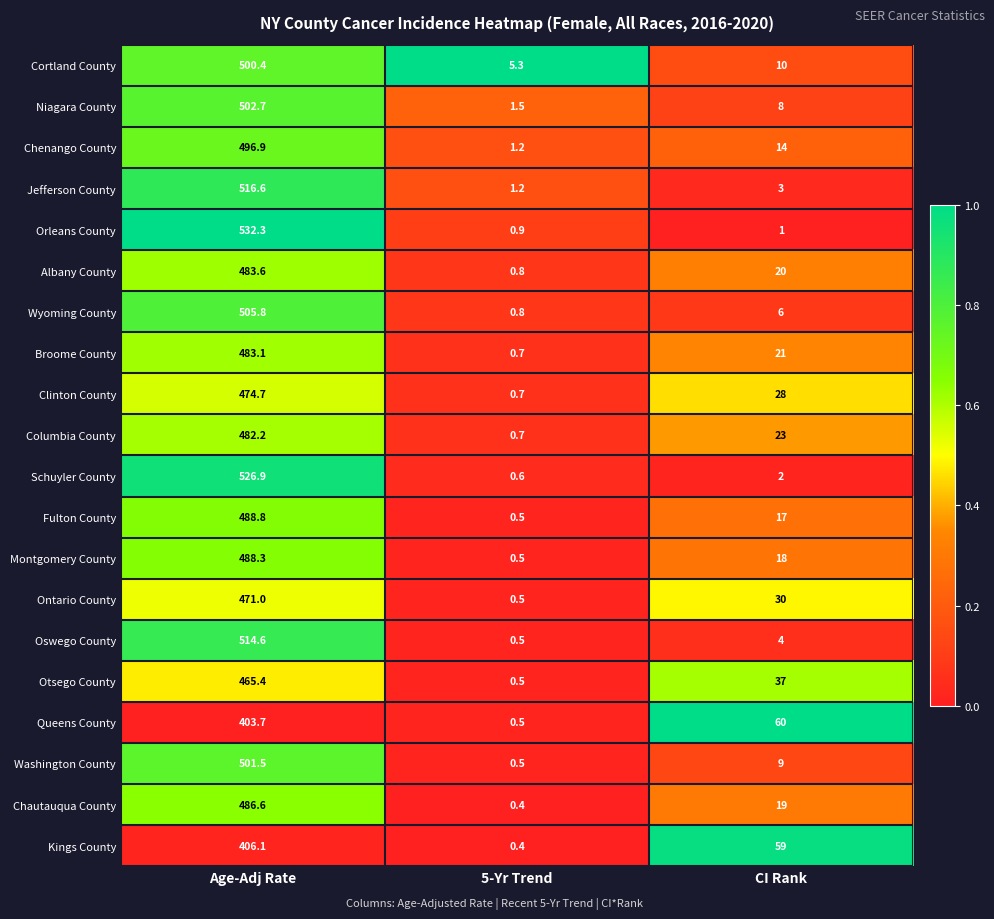

What is the difference between the maximum and minimum values in the Washington County series?

501.0